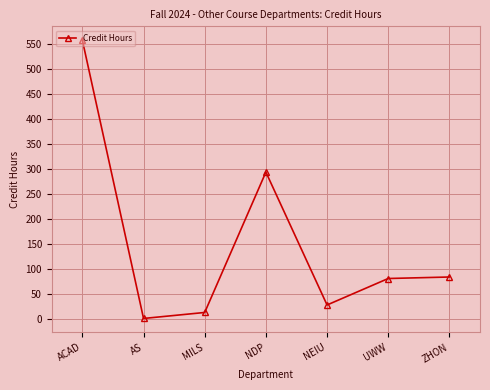

Approximately how many times larger is the value at UWW compared to MILS?

6.2